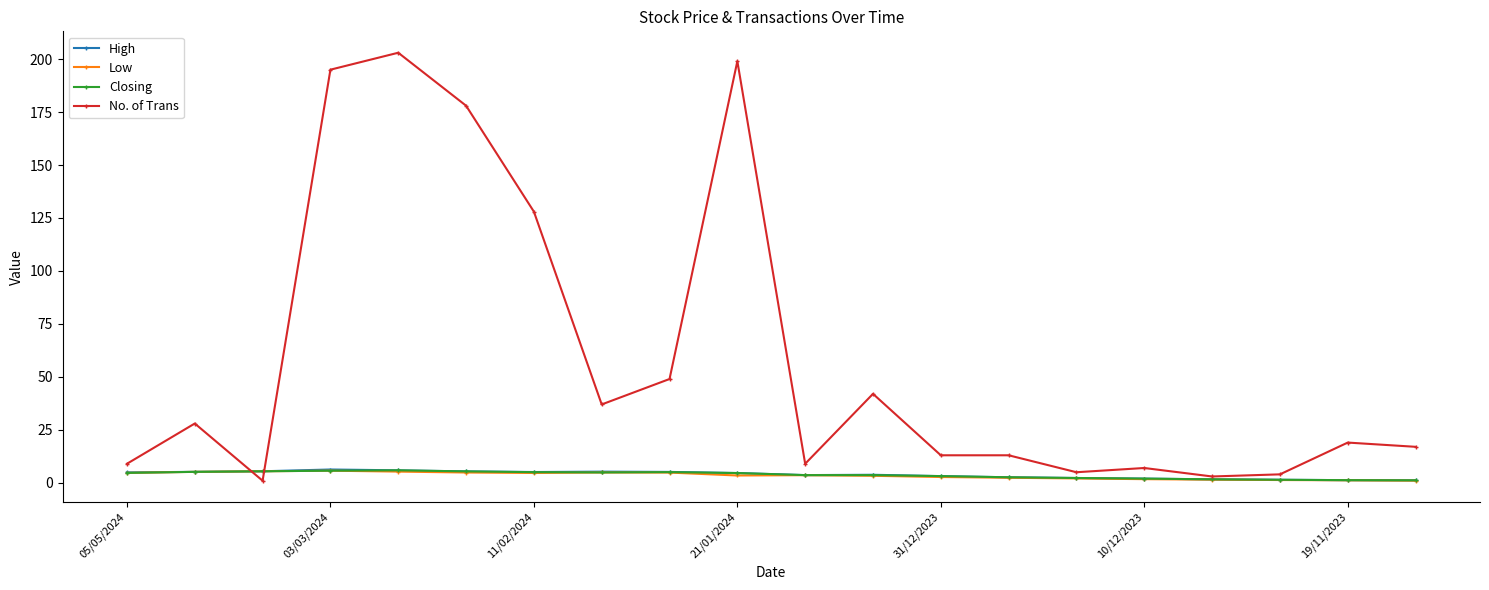

True or false: No. of Trans has more than 2 points higher than both neighbors.

True